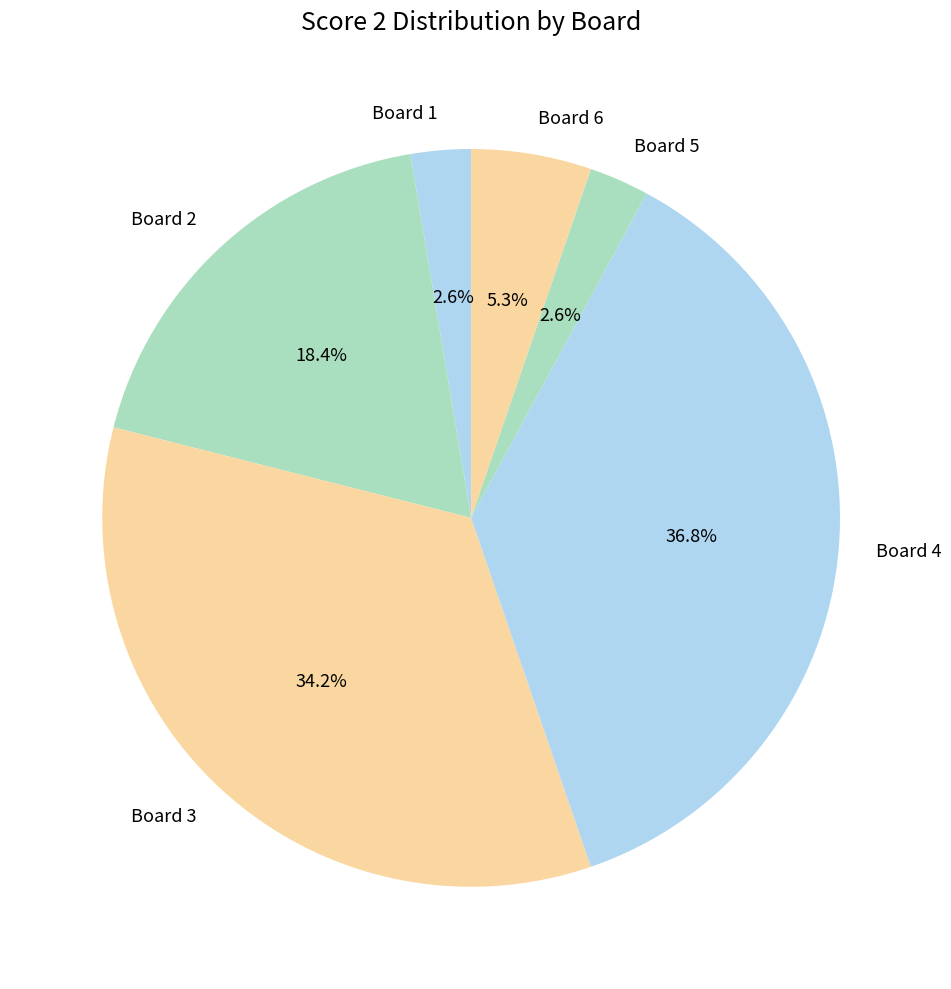

To the nearest percent, what portion does Board 3 represent?

34%